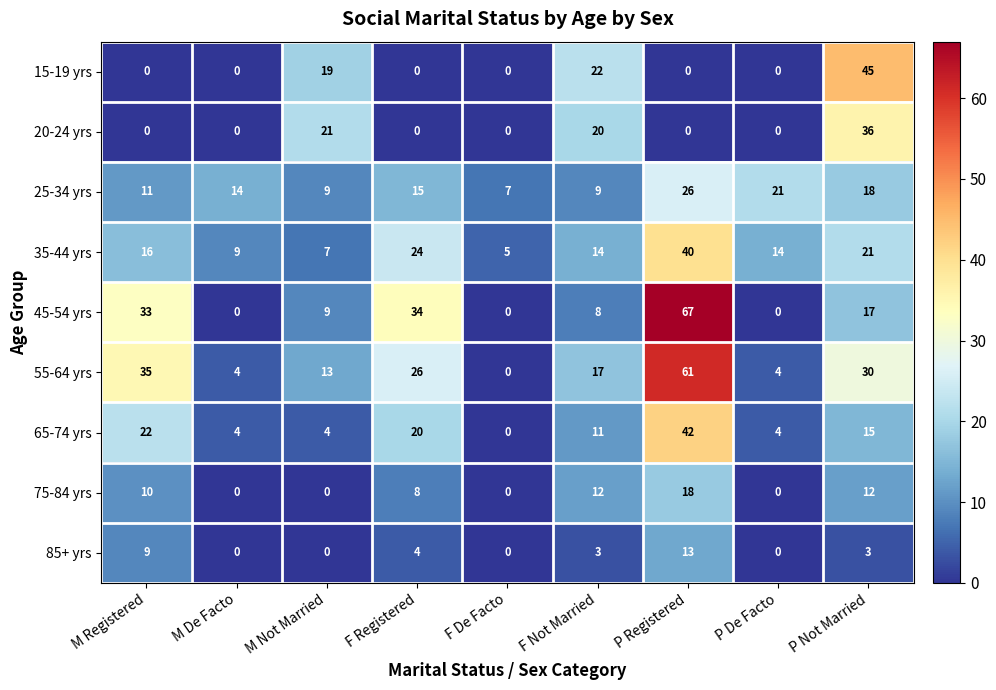

Which series changed the most between M Registered and P Registered?

45-54 yrs